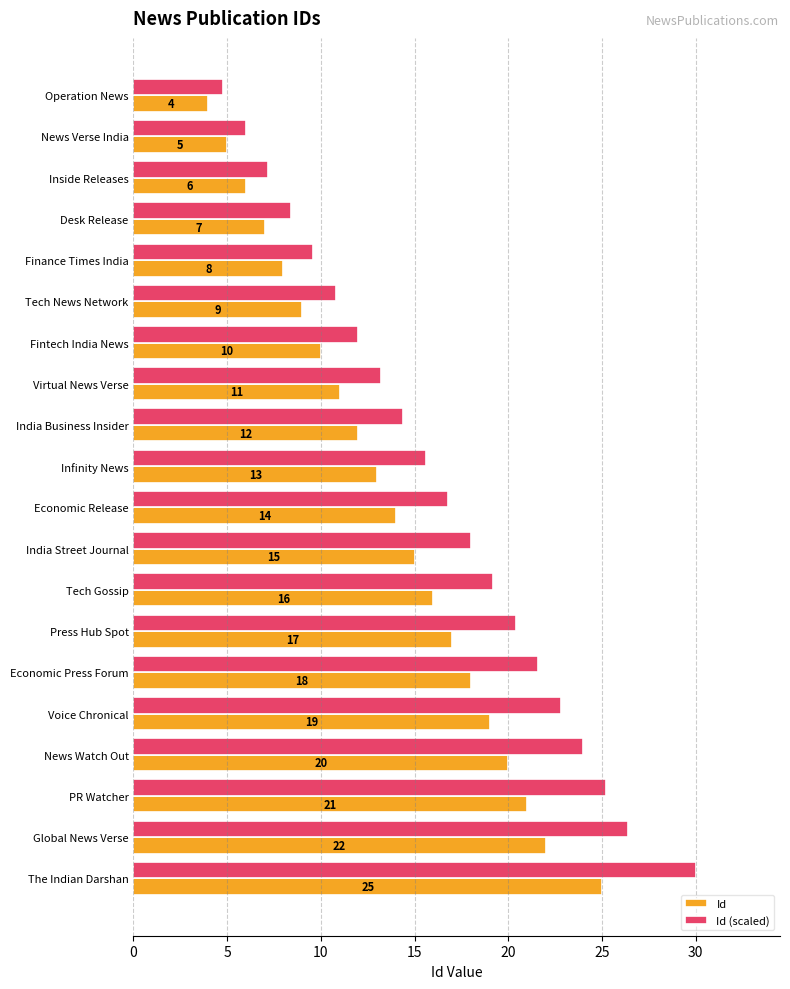

What is the difference between the maximum and minimum values in the Id (scaled) series?

25.2